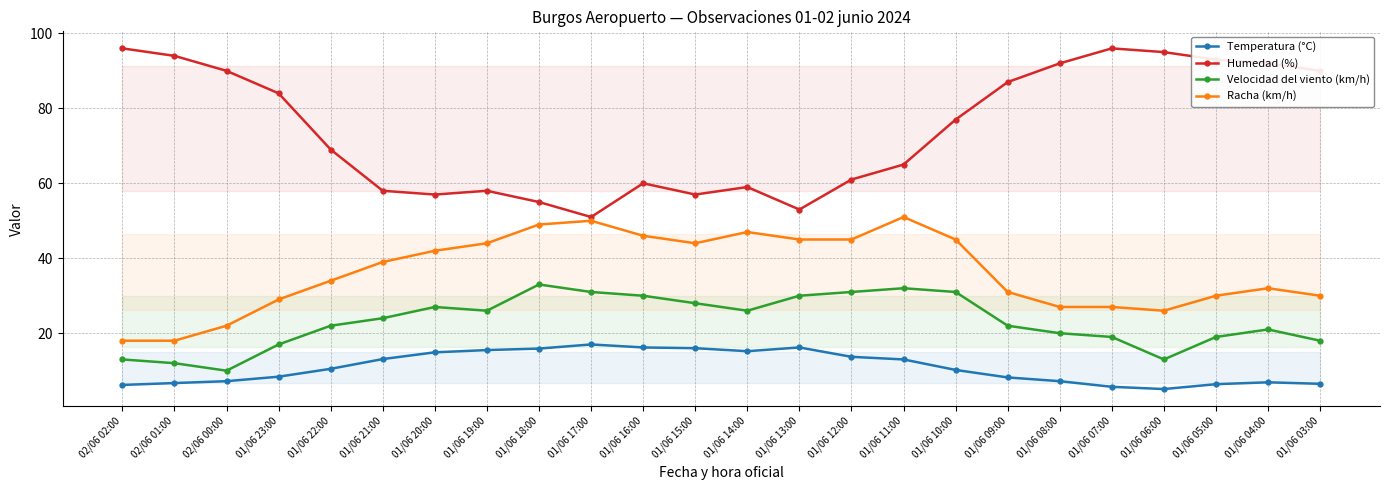

What is the label of the 9th point from the left?

01/06 18:00